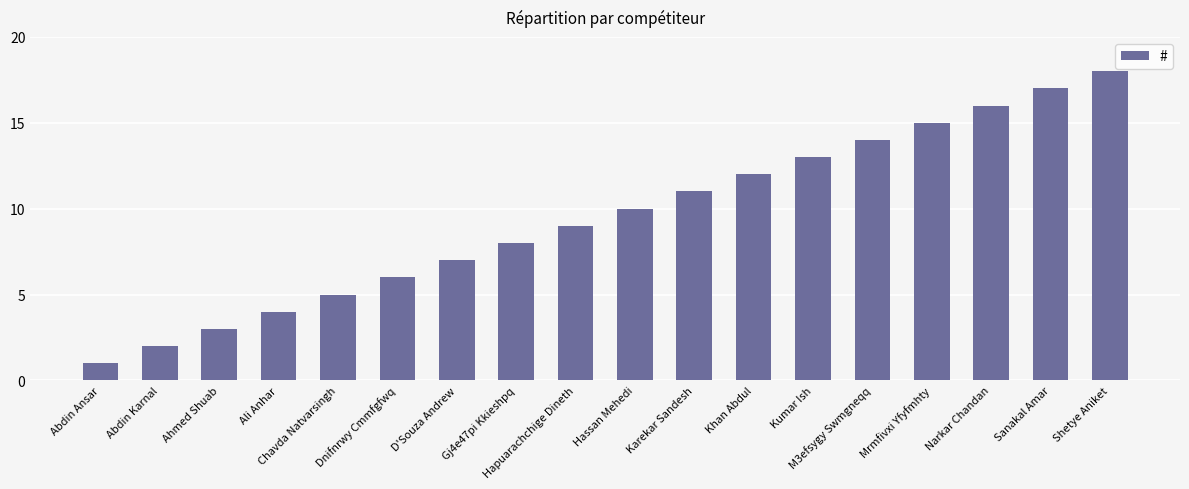

What position from the left is Dnifnrwy Cmmfgfwq?

6